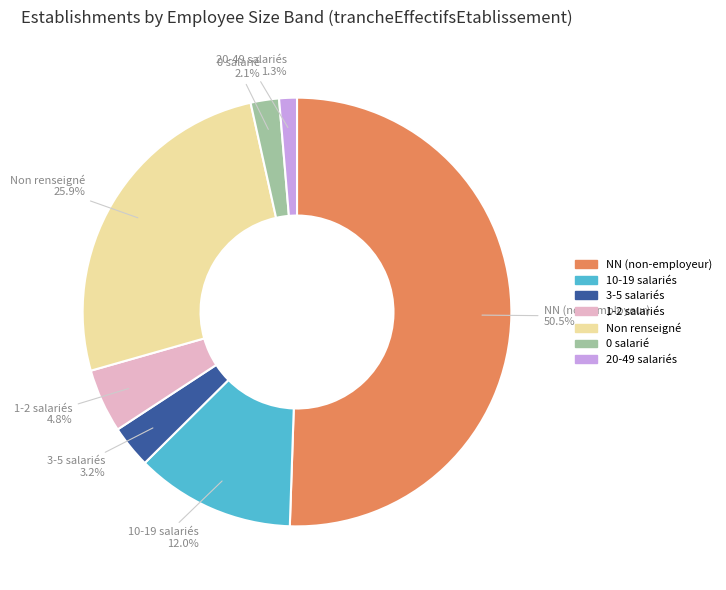

Is Non renseigné the majority of the pie?

No